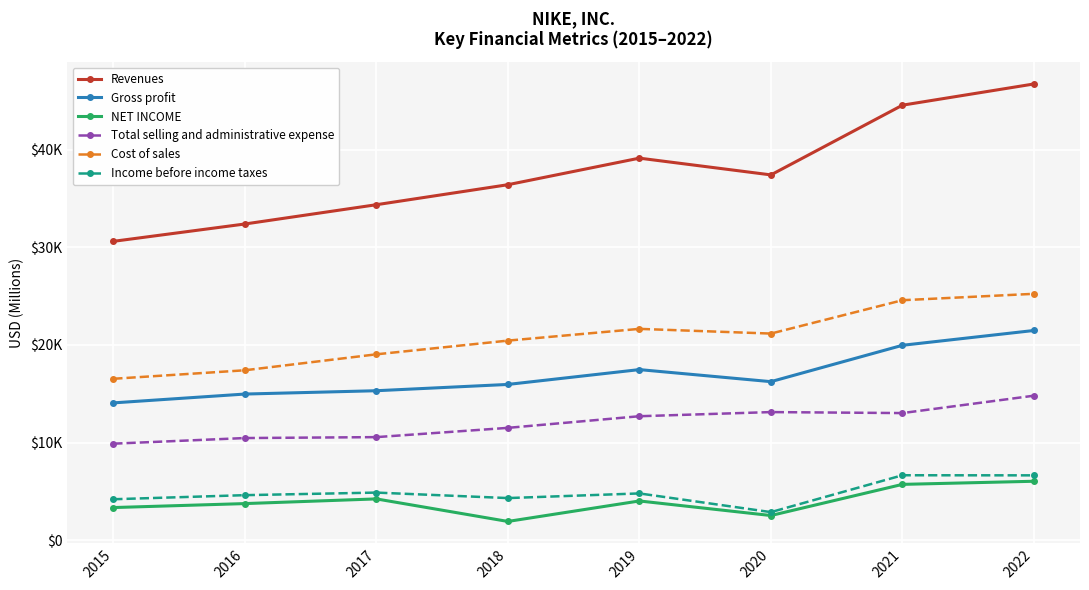

Which series has the largest total across all categories?

Revenues